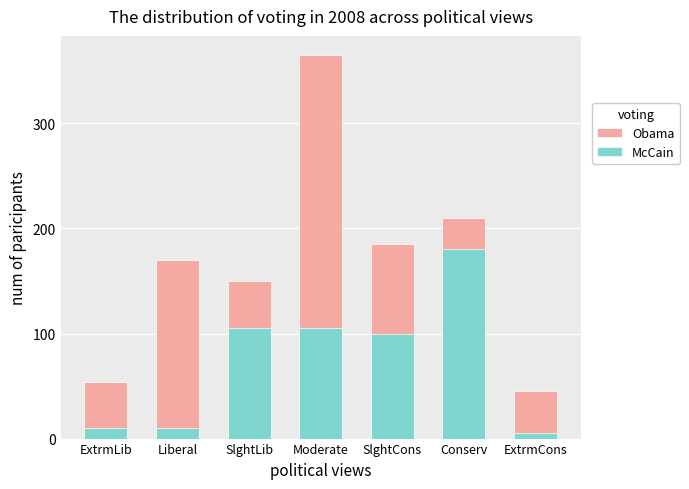

What is the spread (max minus min) of values at Moderate?

260